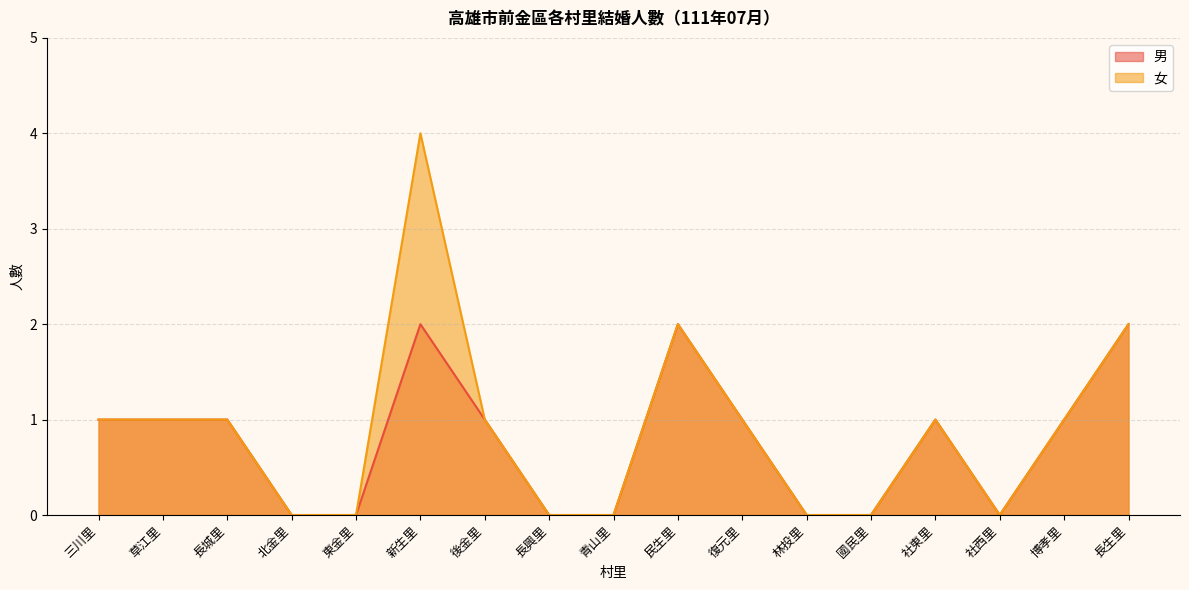

What position from the right is 博孝里?

2